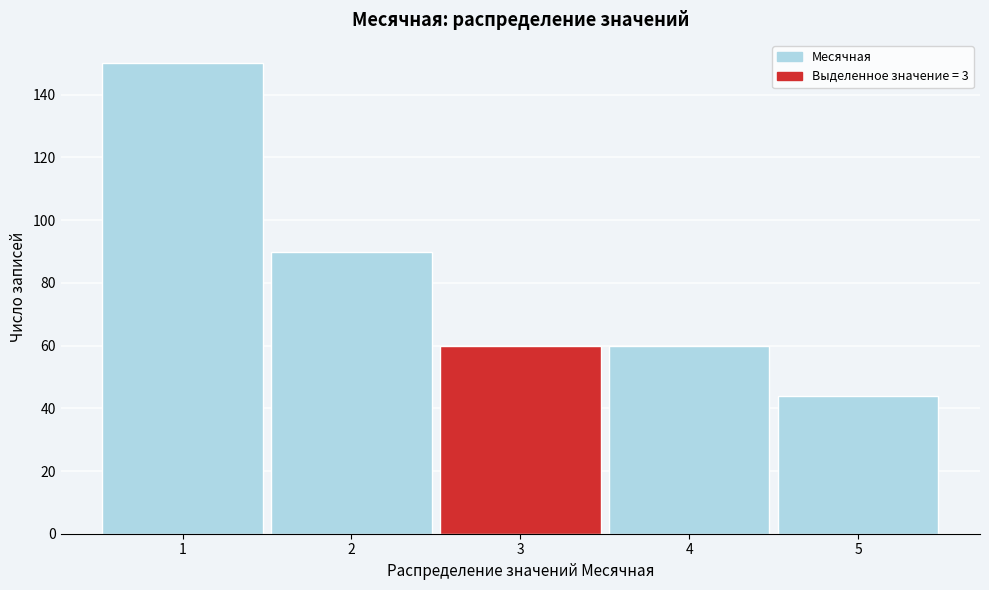

What is the height of the bar covering 1.5 to 2.5 on the x-axis? The values are not printed on the chart, so give them approximately, as read against the axis.

90